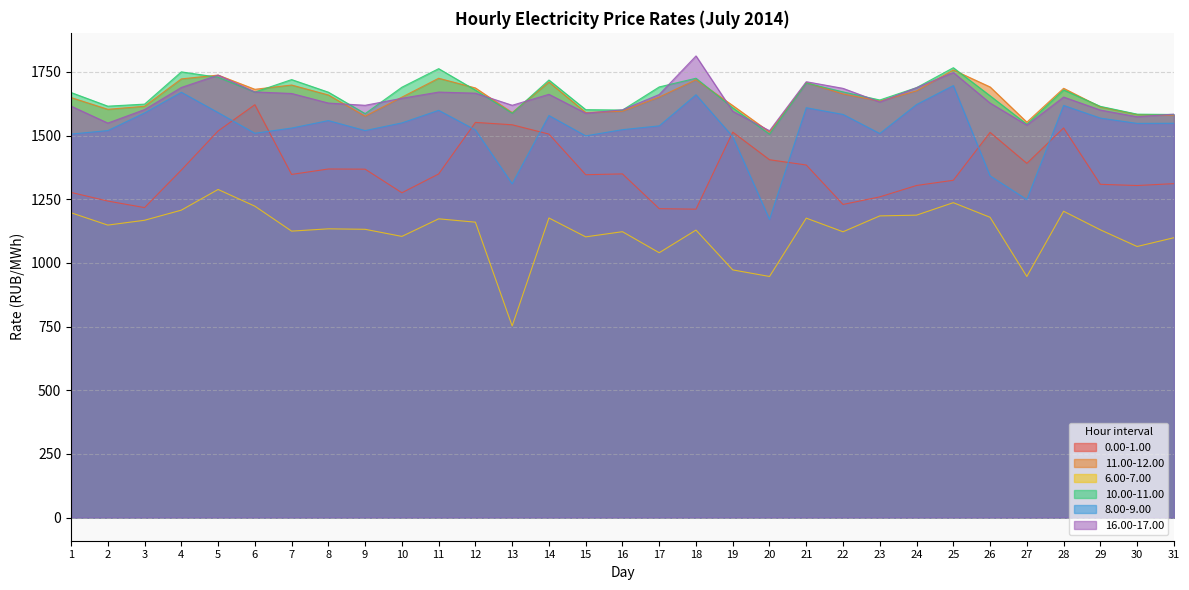

What is the difference between the second highest and minimum values in the 0.00-1.00 series?

340.7